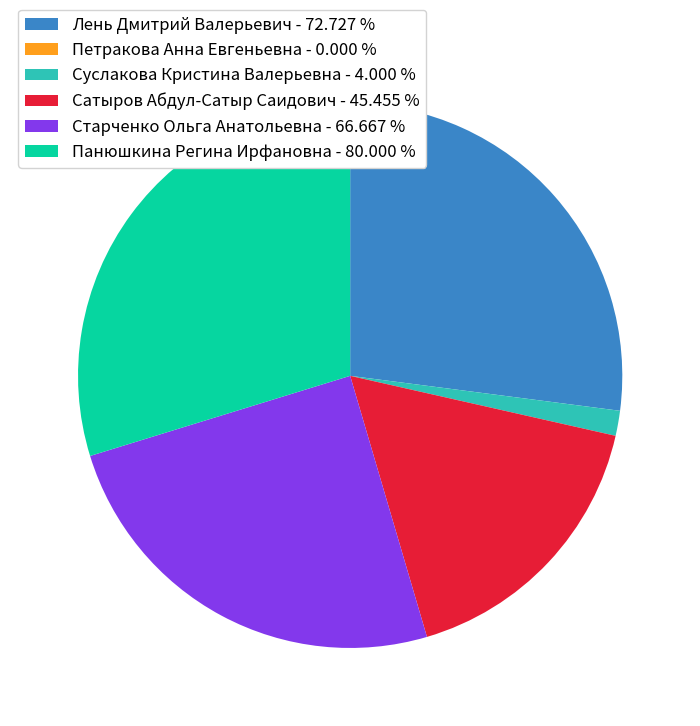

Approximately how many times larger is the value at Панюшкина Регина Ирфановна compared to Суслакова Кристина Валерьевна?

20.0